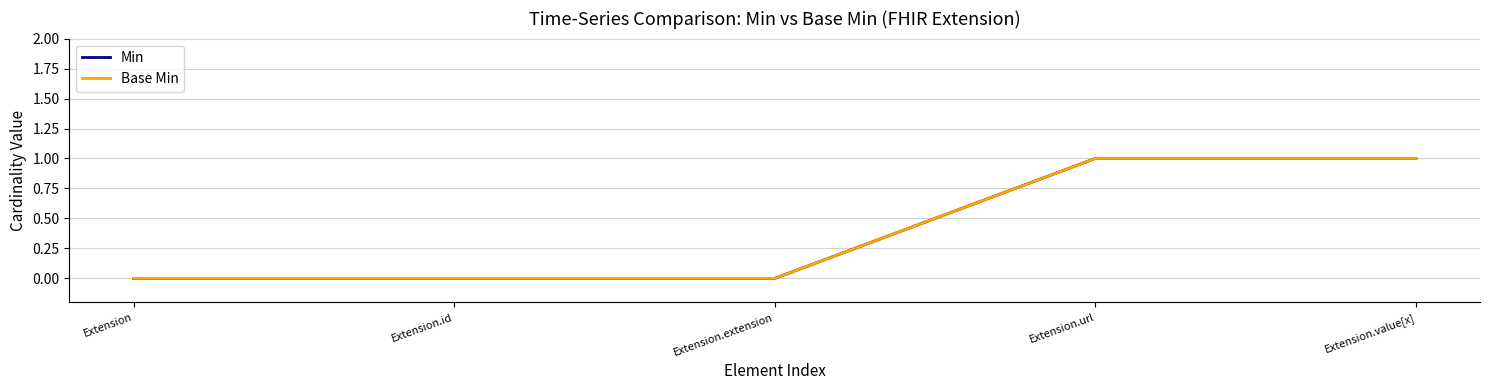

Count the Min values in the range 0 to 1.

5